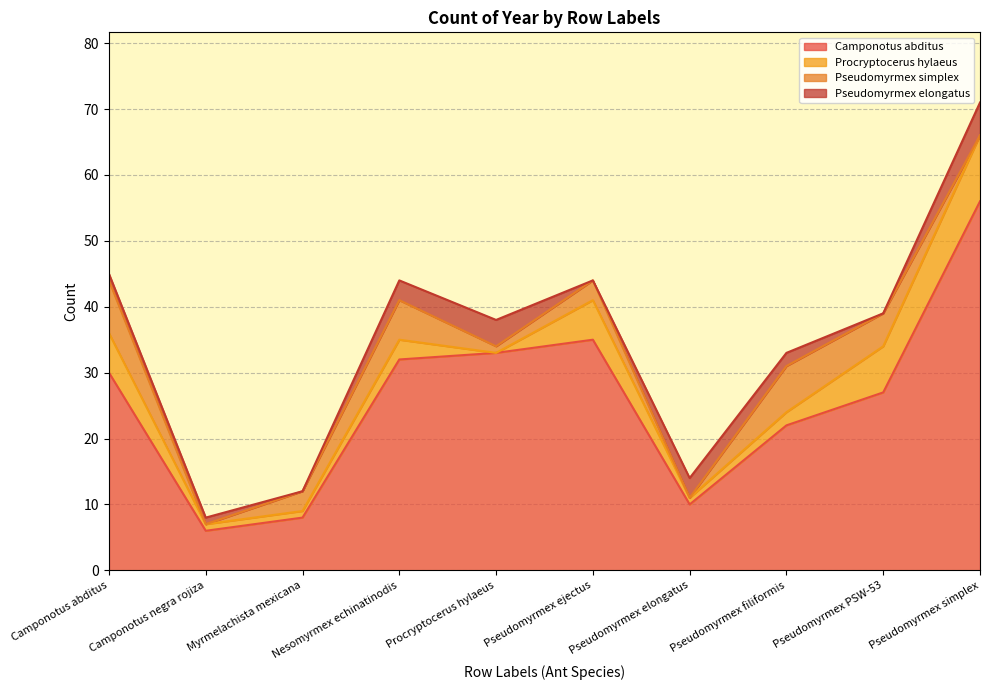

What is the spread (max minus min) of values at Pseudomyrmex elongatus?

10